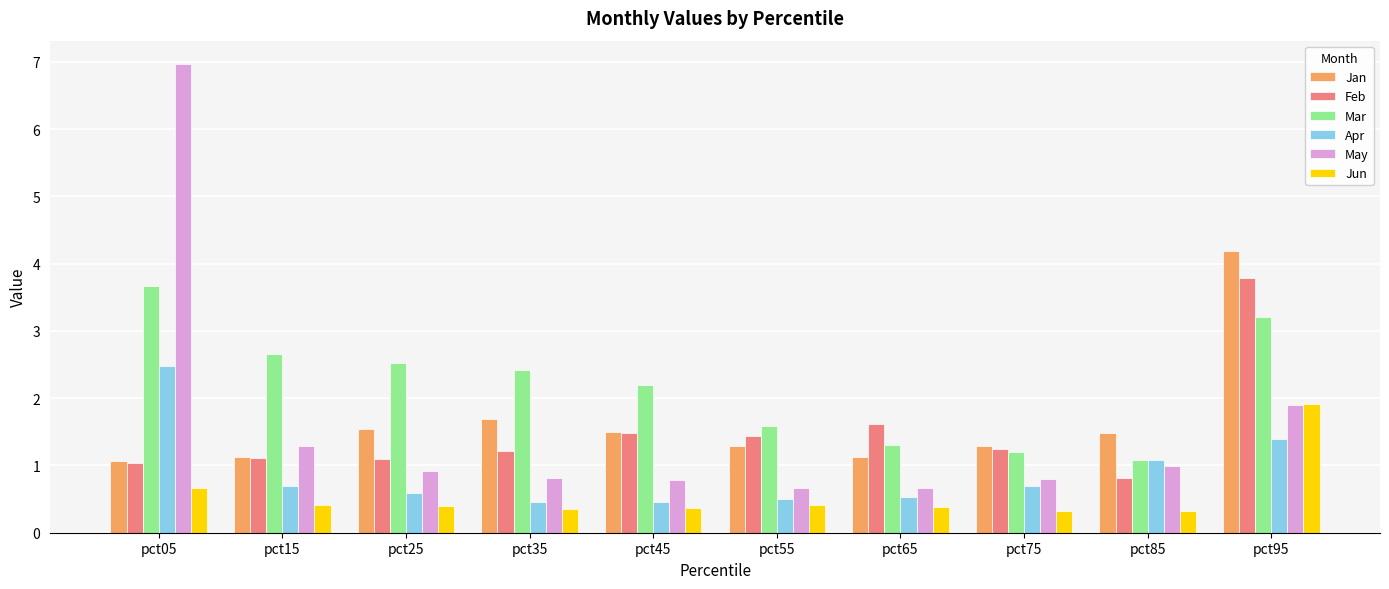

How many Jun values are between 0 and 1?

9